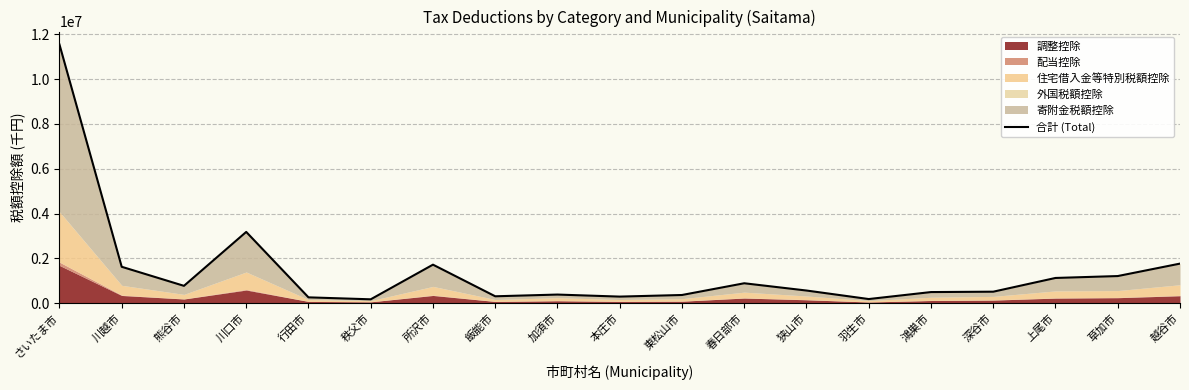

What is the difference between the second highest and minimum values?

3007733